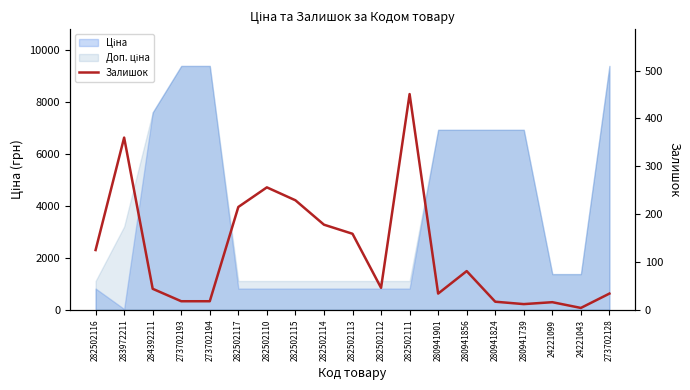

What is the difference between the maximum and minimum values?

447